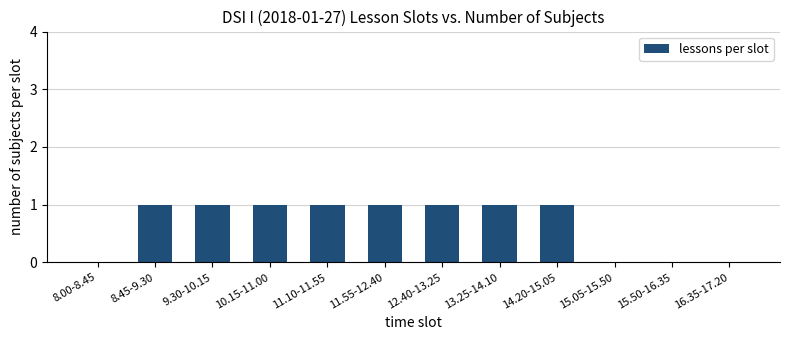

What is the sum of all values?

8